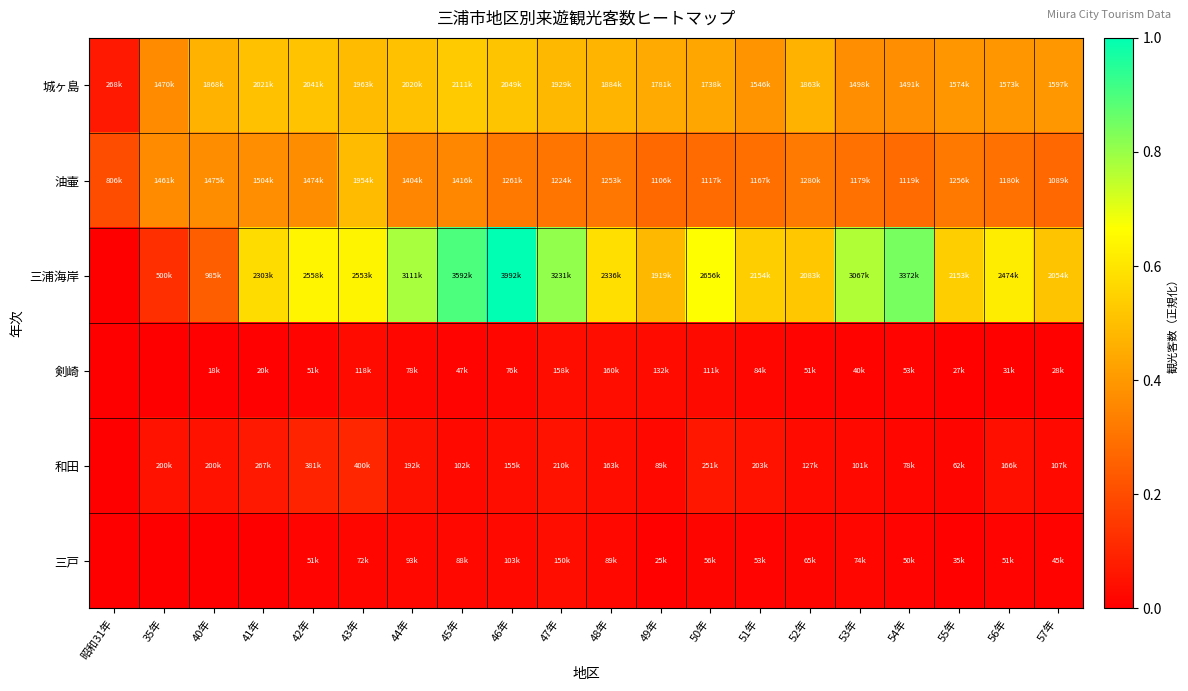

Reading right to left, transcribe all the data shown in this chart.

城ヶ島: 57年=0.4	56年=0.4	55年=0.4	54年=0.4	53年=0.4	52年=0.5	51年=0.4	50年=0.4	49年=0.4	48年=0.5	47年=0.5	46年=0.5	45年=0.5	44年=0.5	43年=0.5	42年=0.5	41年=0.5	40年=0.5	35年=0.4	昭和31年=0.1
油壷: 57年=0.3	56年=0.3	55年=0.3	54年=0.3	53年=0.3	52年=0.3	51年=0.3	50年=0.3	49年=0.3	48年=0.3	47年=0.3	46年=0.3	45年=0.4	44年=0.4	43年=0.5	42年=0.4	41年=0.4	40年=0.4	35年=0.4	昭和31年=0.2
三浦海岸: 57年=0.5	56年=0.6	55年=0.5	54年=0.8	53年=0.8	52年=0.5	51年=0.5	50年=0.7	49年=0.5	48年=0.6	47年=0.8	46年=1.0	45年=0.9	44年=0.8	43年=0.6	42年=0.6	41年=0.6	40年=0.2	35年=0.1	昭和31年=0.0
剣崎: 57年=0.0	56年=0.0	55年=0.0	54年=0.0	53年=0.0	52年=0.0	51年=0.0	50年=0.0	49年=0.0	48年=0.0	47年=0.0	46年=0.0	45年=0.0	44年=0.0	43年=0.0	42年=0.0	41年=0.0	40年=0.0	35年=0.0	昭和31年=0.0
和田: 57年=0.0	56年=0.0	55年=0.0	54年=0.0	53年=0.0	52年=0.0	51年=0.1	50年=0.1	49年=0.0	48年=0.0	47年=0.1	46年=0.0	45年=0.0	44年=0.0	43年=0.1	42年=0.1	41年=0.1	40年=0.1	35年=0.1	昭和31年=0.0
三戸: 57年=0.0	56年=0.0	55年=0.0	54年=0.0	53年=0.0	52年=0.0	51年=0.0	50年=0.0	49年=0.0	48年=0.0	47年=0.0	46年=0.0	45年=0.0	44年=0.0	43年=0.0	42年=0.0	41年=0.0	40年=0.0	35年=0.0	昭和31年=0.0